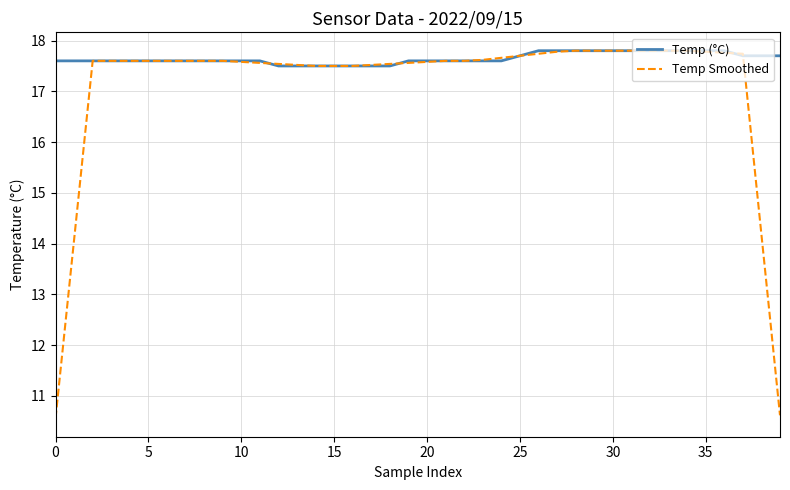

How many Temp (°C) values are between 17 and 18?

40